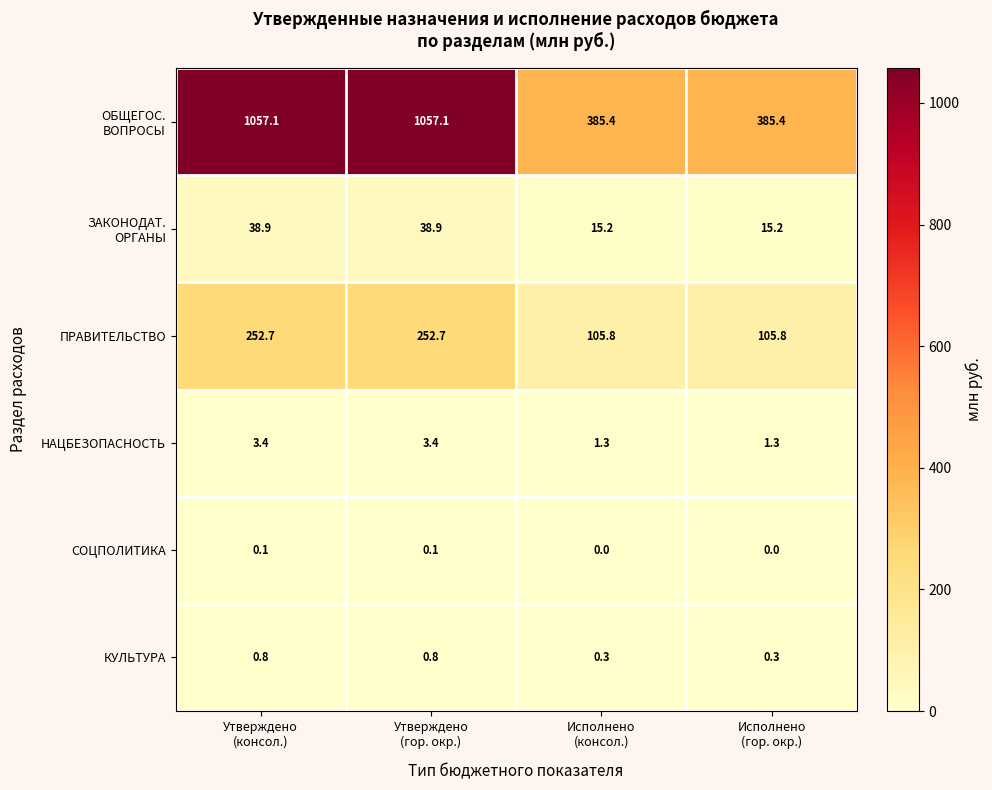

Count the КУЛЬТУРА values in the range 0 to 1.

4